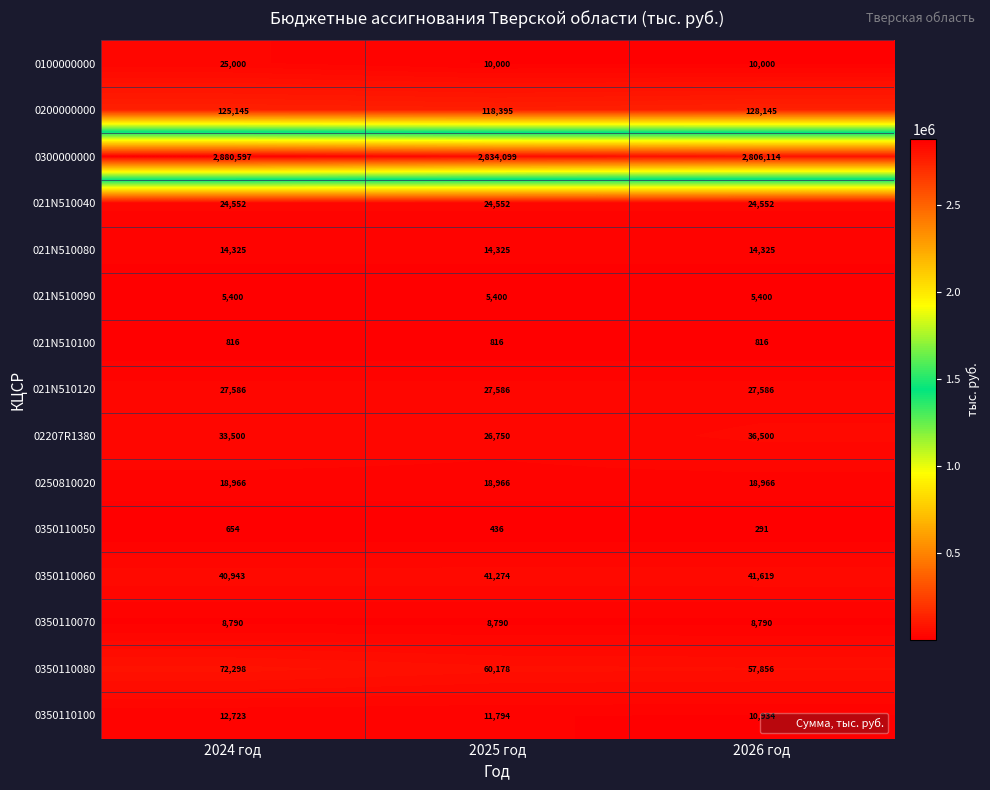

At how many categories does at least one series exceed 91740?

3